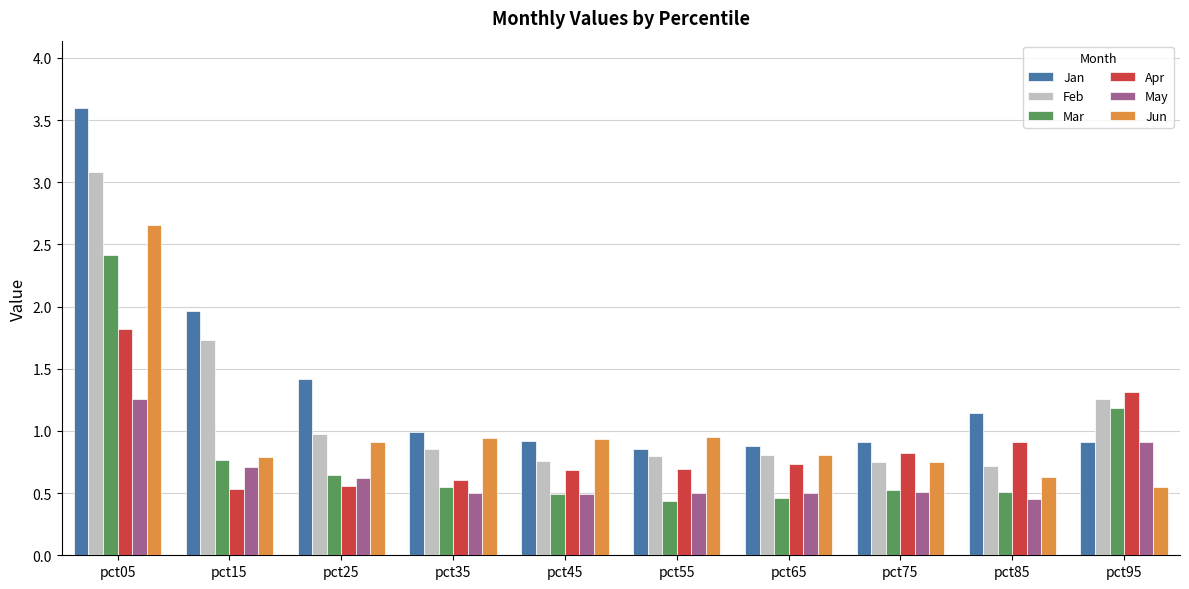

What is the smallest value displayed?

0.4